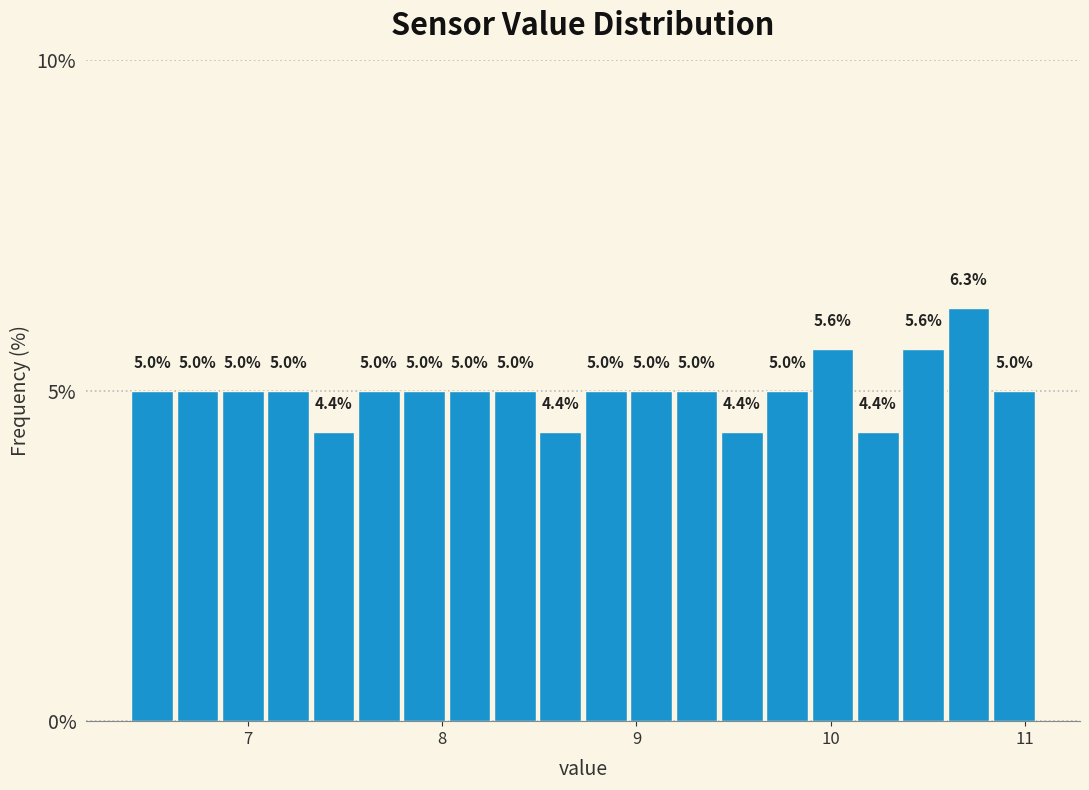

Around what value on the x-axis is the tallest bar? Give the approximate position of its centre, as read against the axis.

10.7